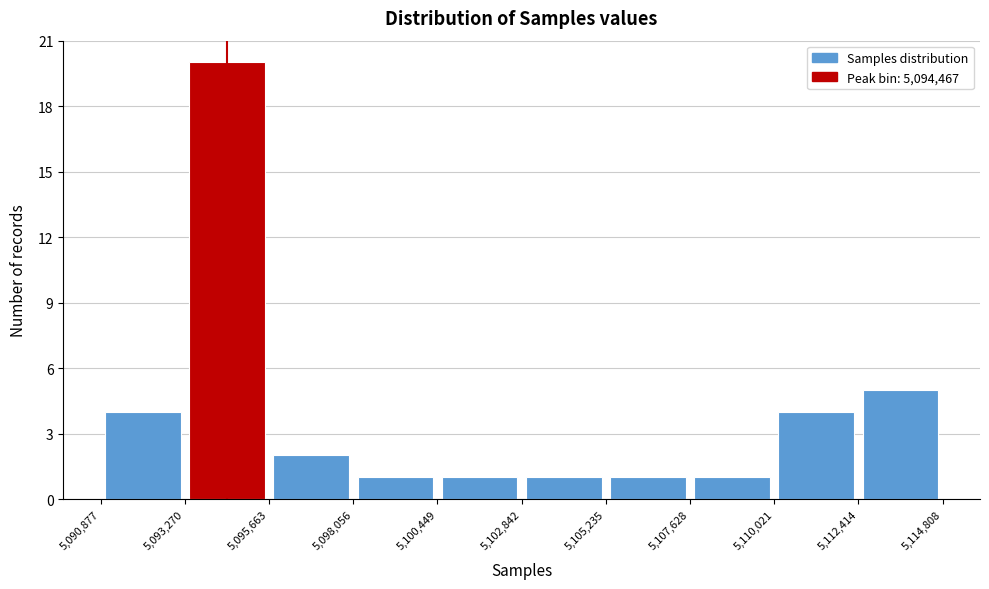

Over which range of the x-axis is the bar tallest?

5,093,270 to 5,095,663